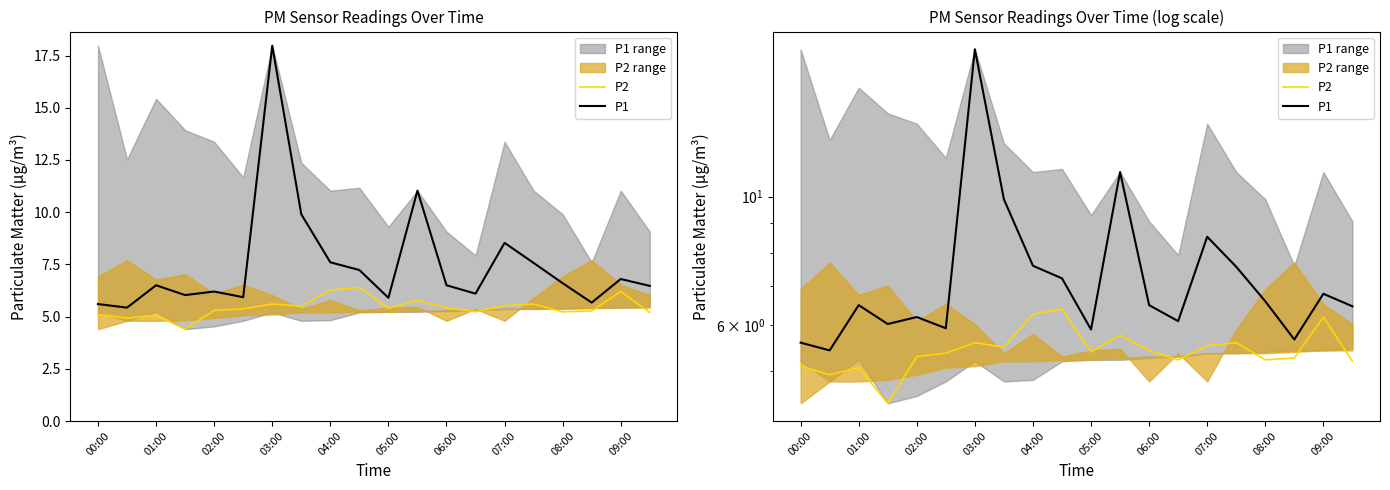

The P1 series shows 4.1 at 01:00. True or false?

False